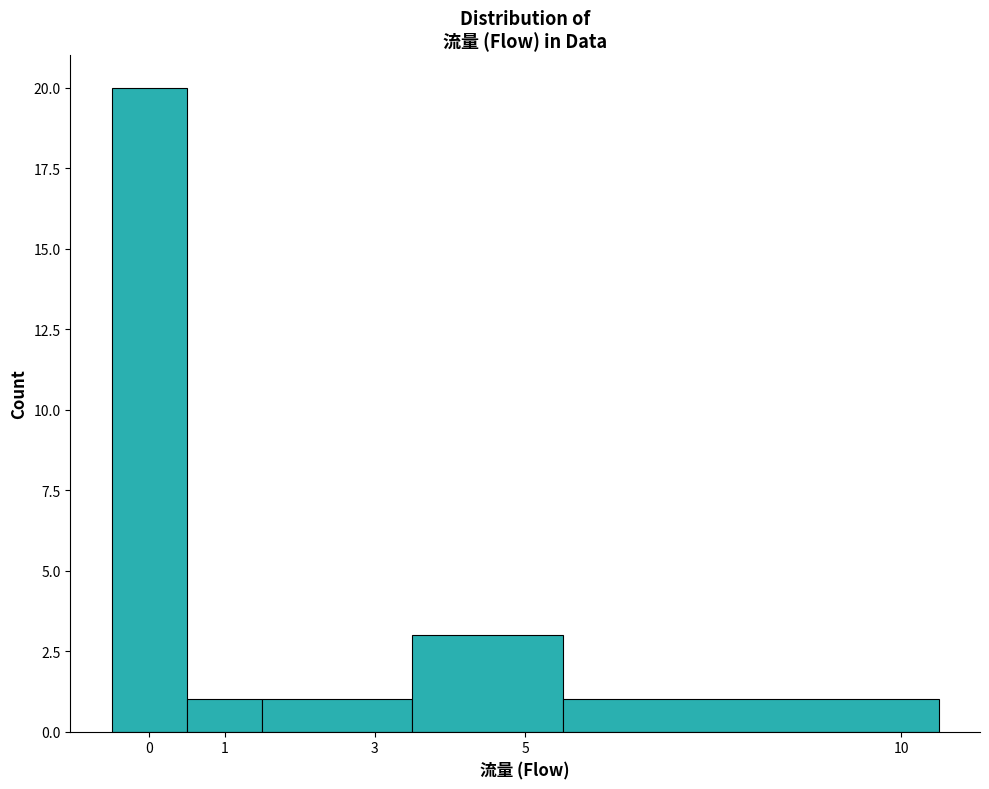

Which range on the x-axis has the tallest bar?

-0.5 to 0.5